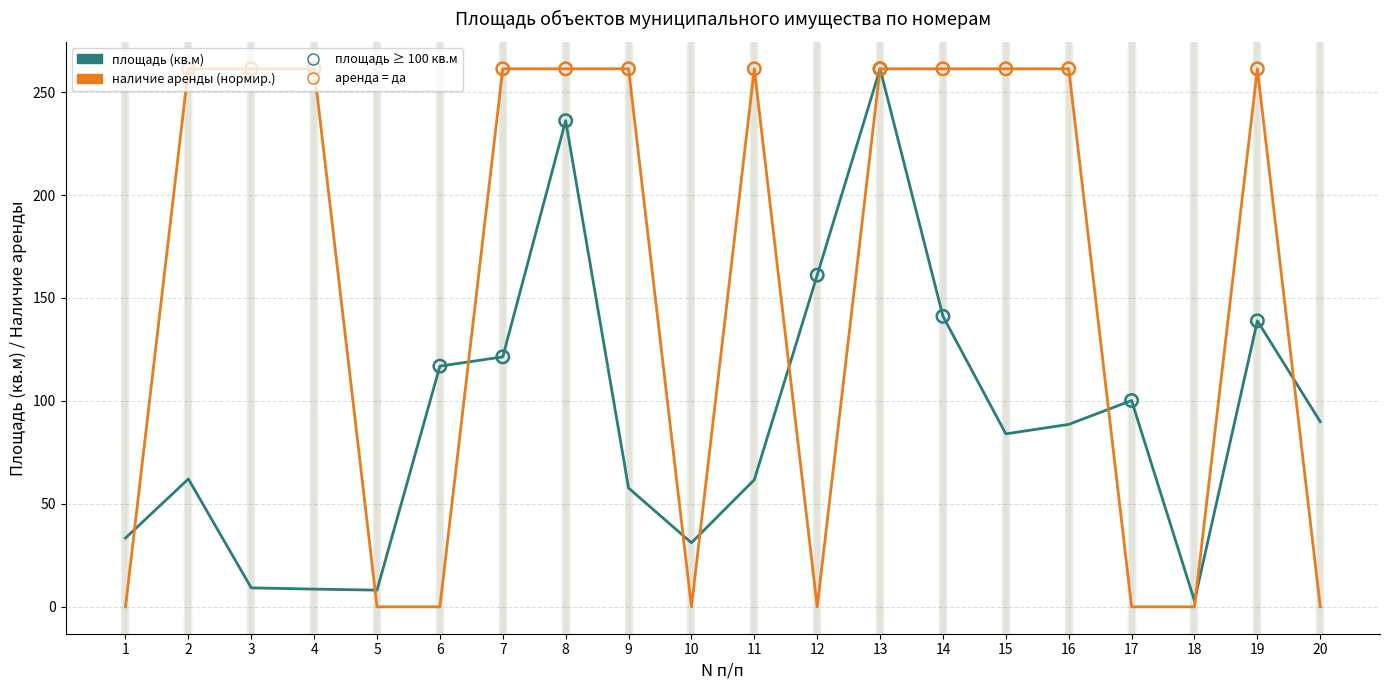

Between 1 and 15, which series saw the biggest shift?

наличие аренды (нормир.)